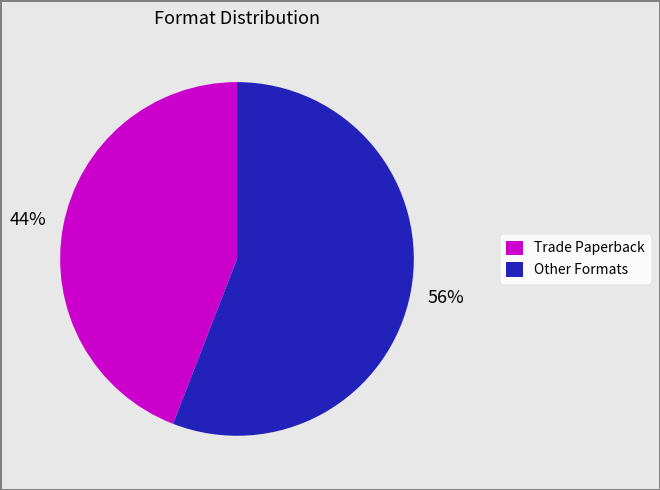

To the nearest percent, what is the difference between the largest and smallest slice percentages?

12%